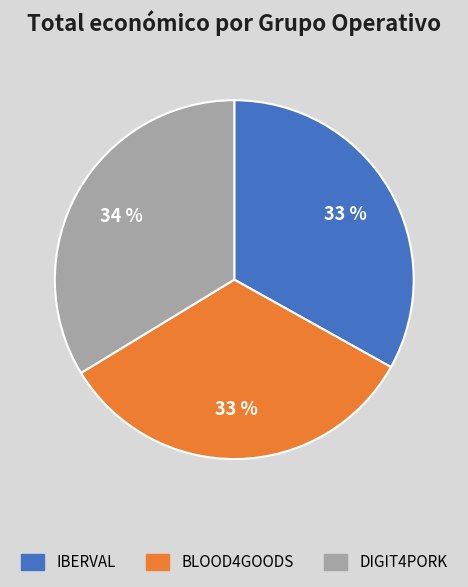

What is the largest slice in the pie chart?

DIGIT4PORK